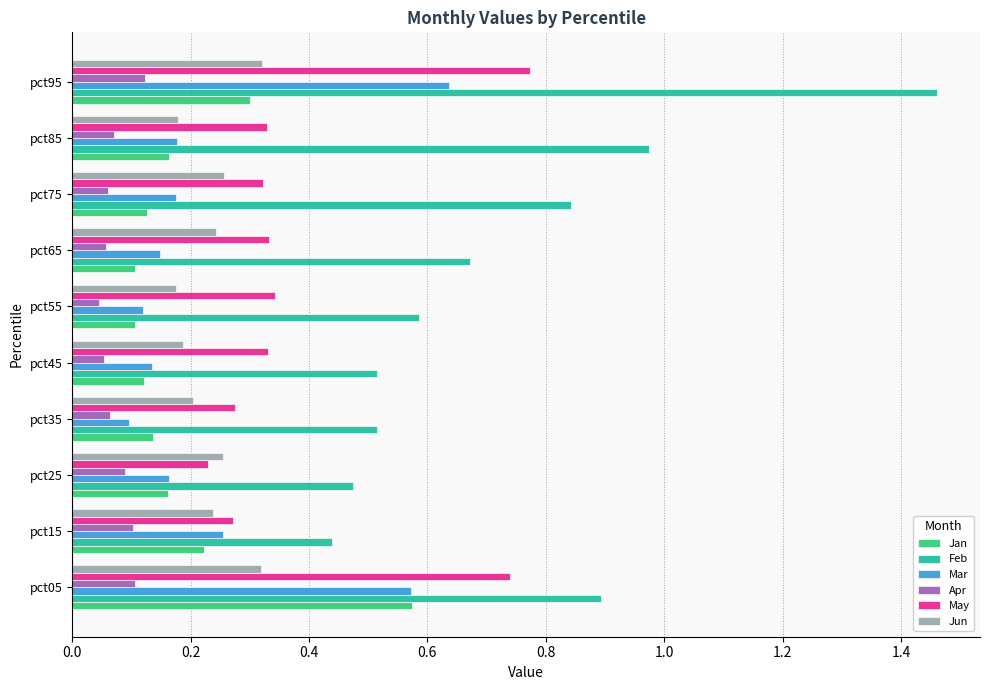

What is the sum of all Feb values?

7.4